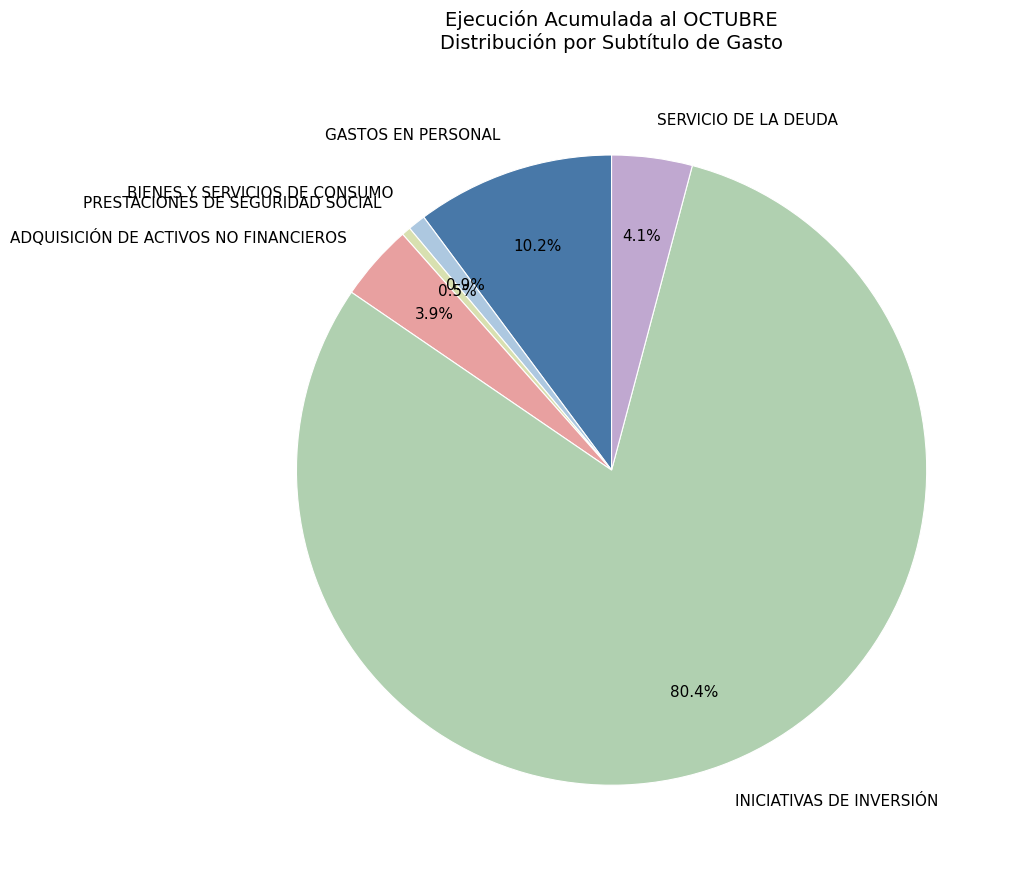

What percentage is NOT represented by SERVICIO DE LA DEUDA?

95.9%